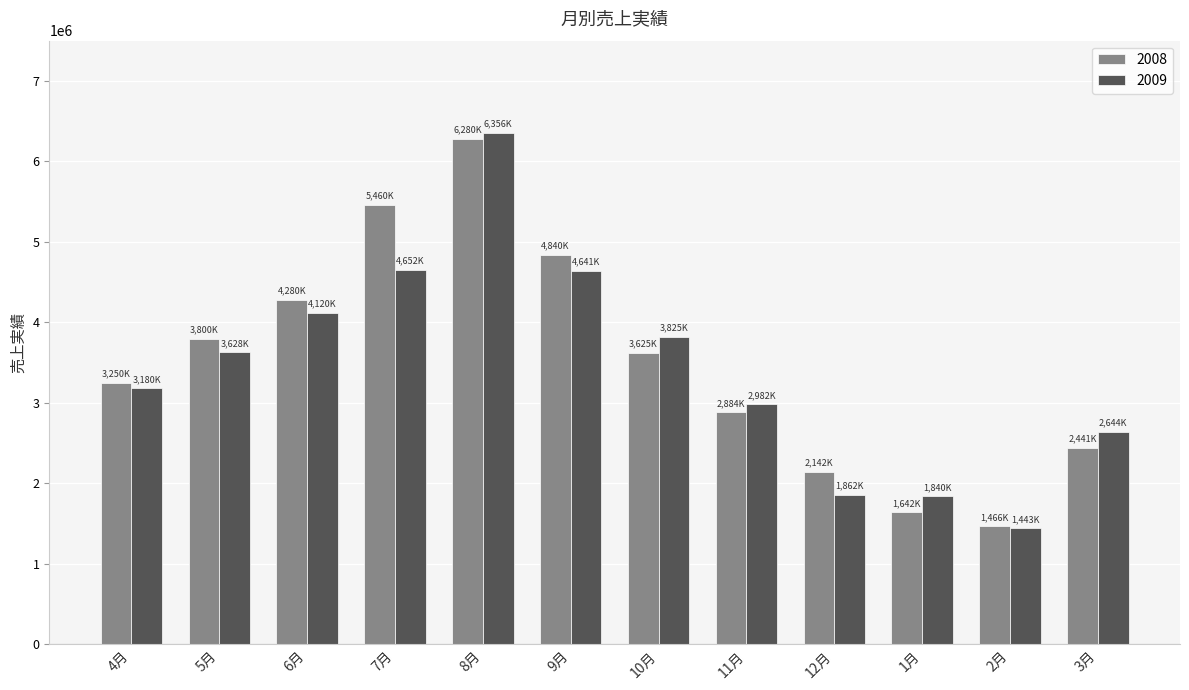

At which label does 2008 first exceed 3625000?

5月